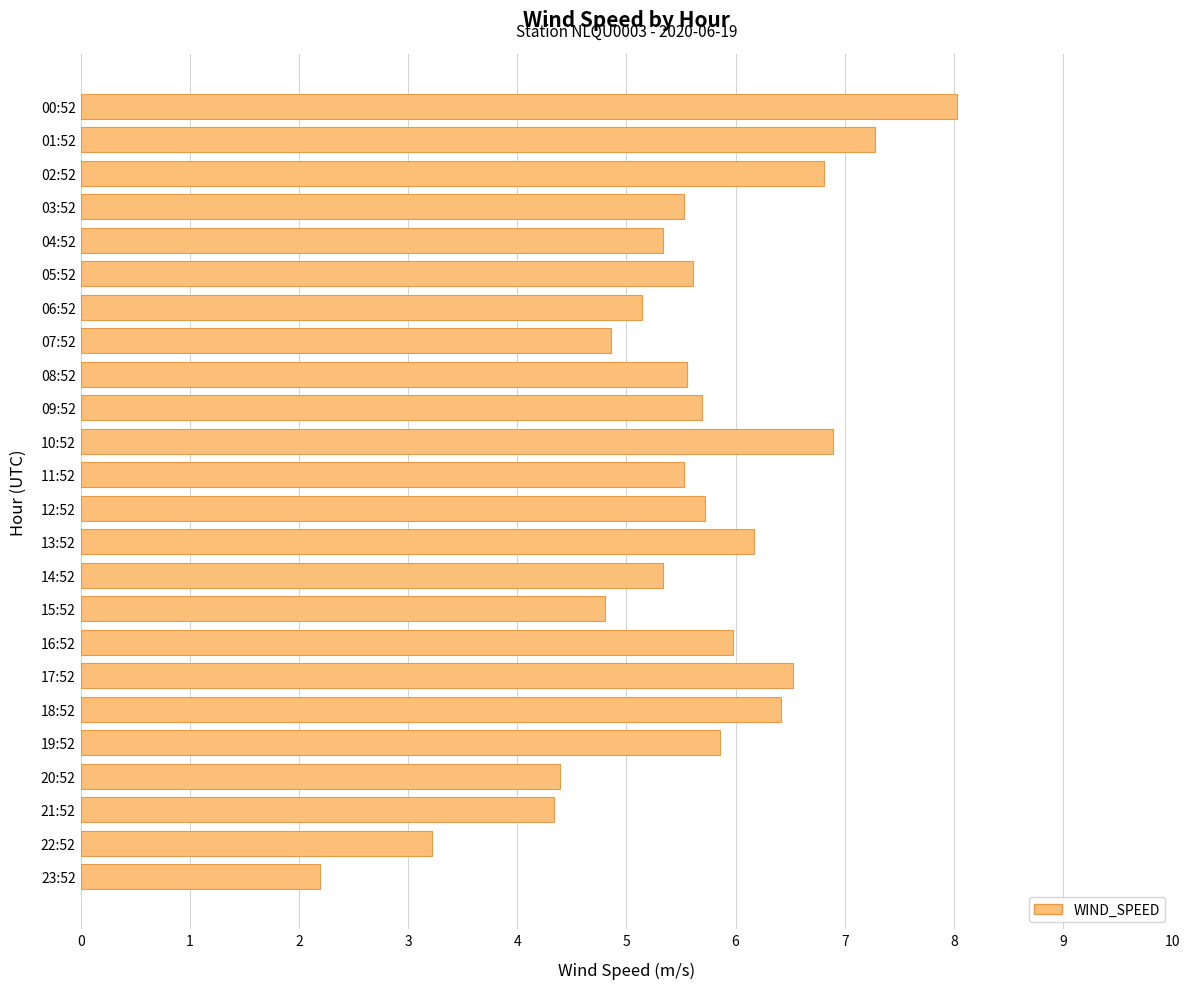

How many values are below 5?

6